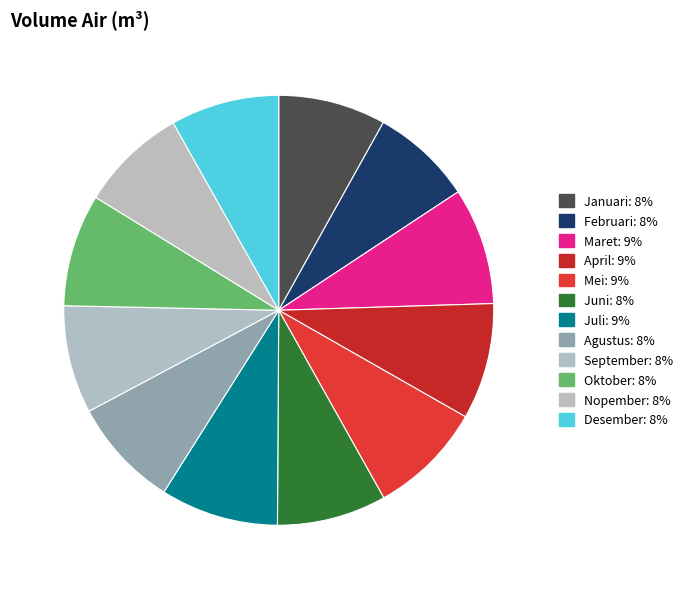

What percentage is NOT represented by Desember?

91.8%